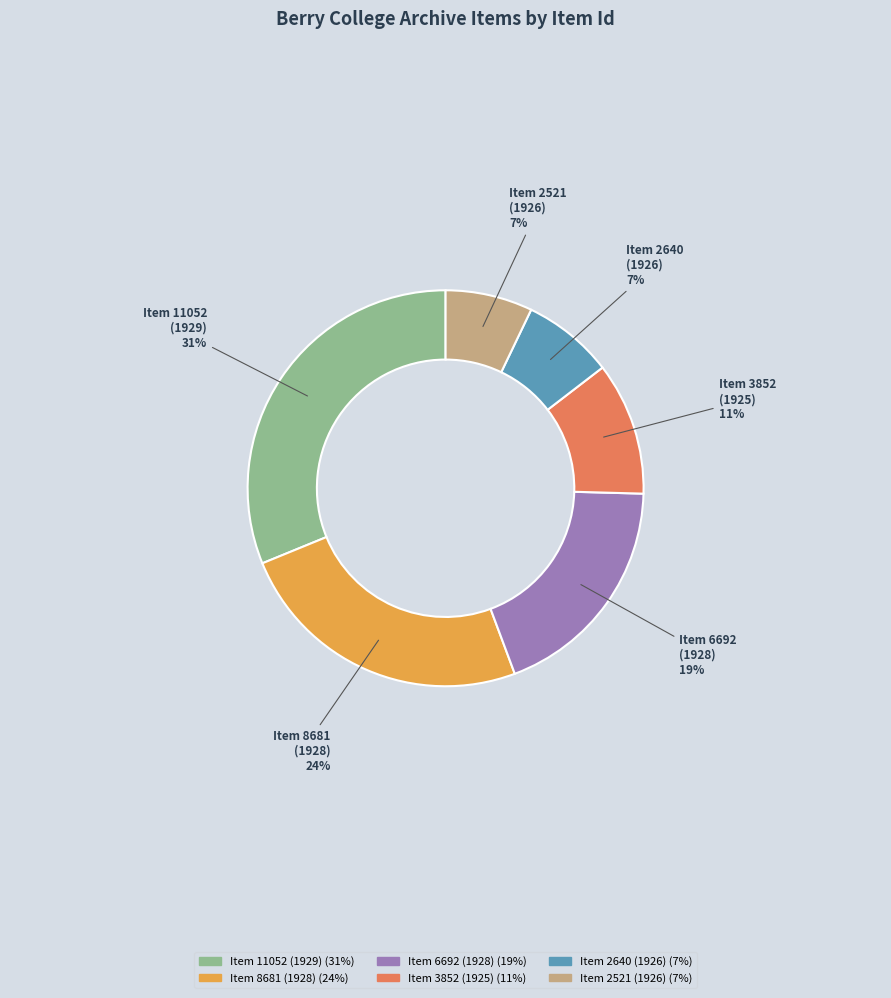

What is the largest slice in the pie chart?

Item 11052 (1929)